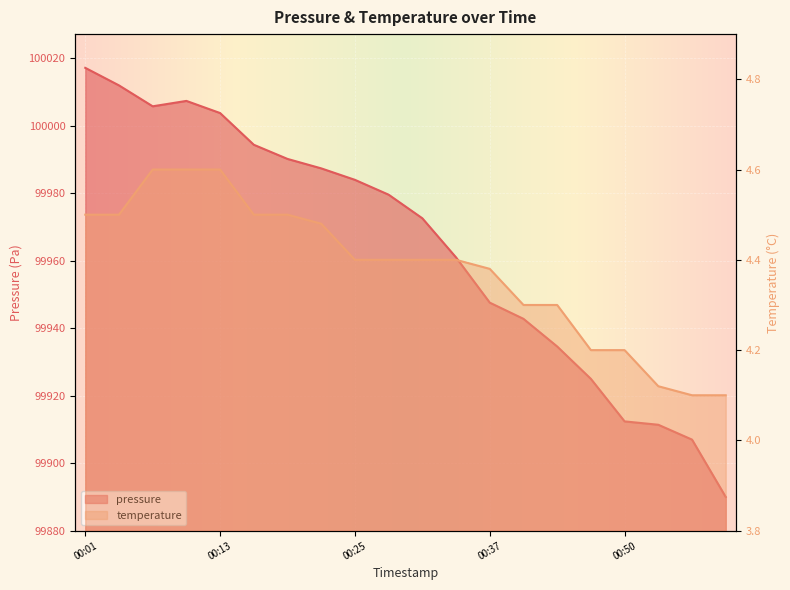

The value of temperature at 00:04 is 4.5. True or false?

True